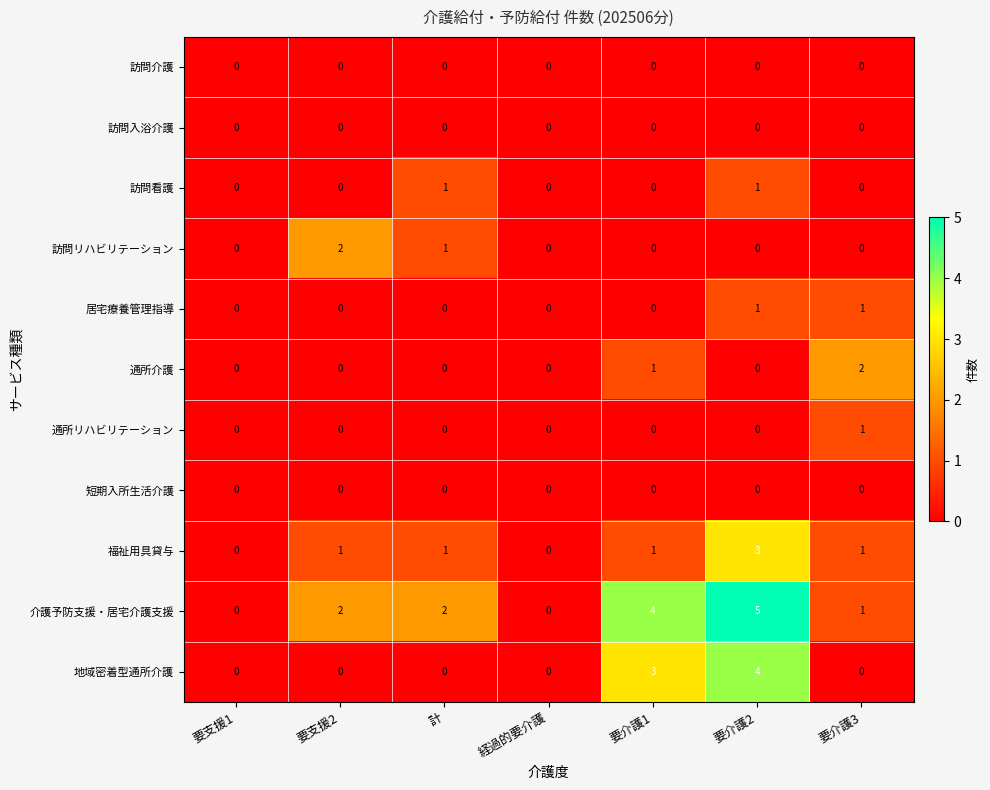

At how many categories does at least one series exceed 1?

5